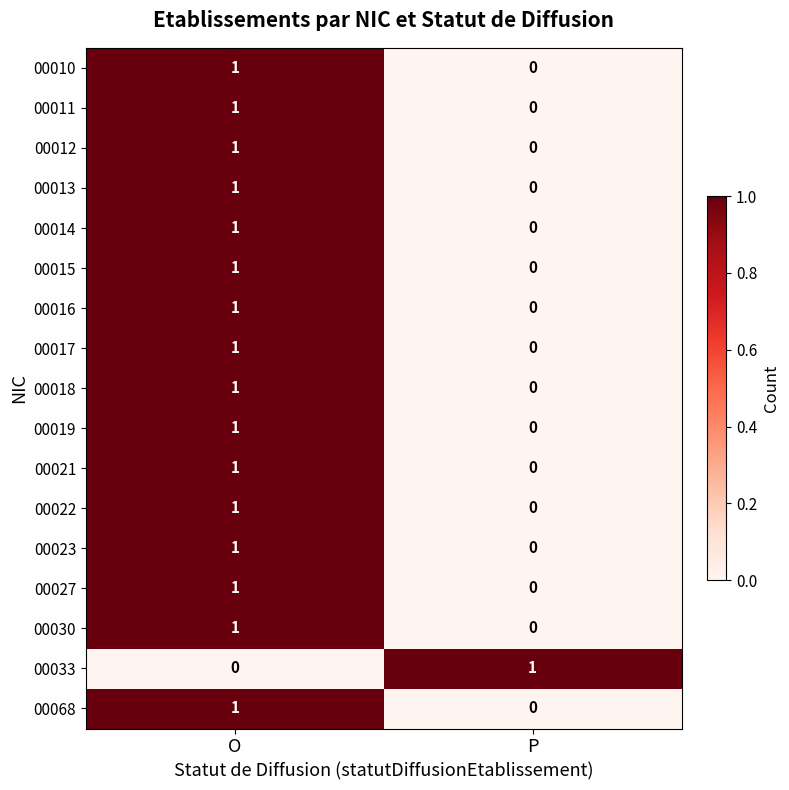

True or false: 00016 has a value of 1 at O.

True